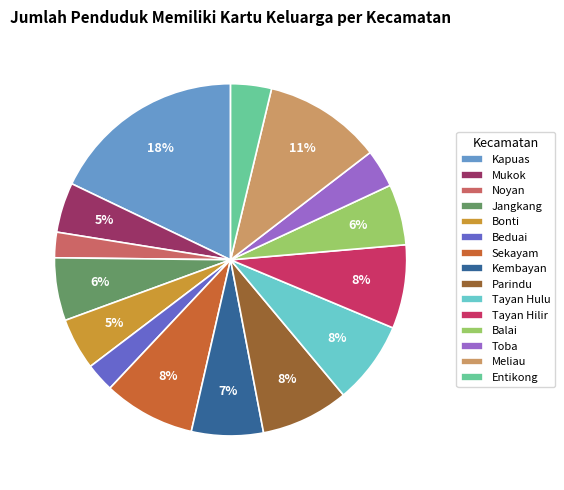

How many segments does this pie chart have?

15